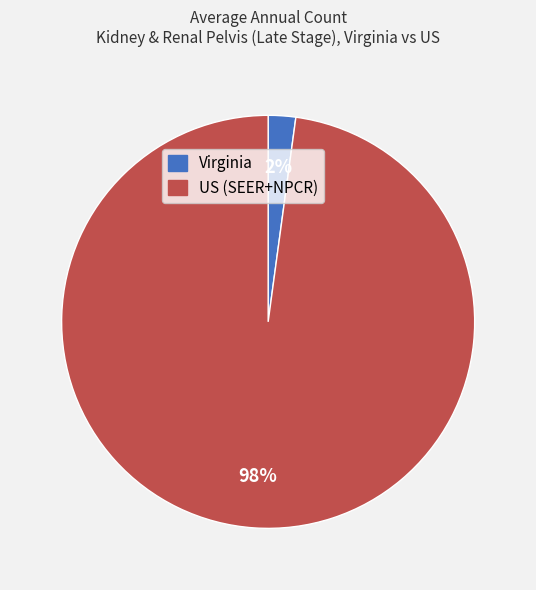

What is the largest slice in the pie chart?

US (SEER+NPCR)